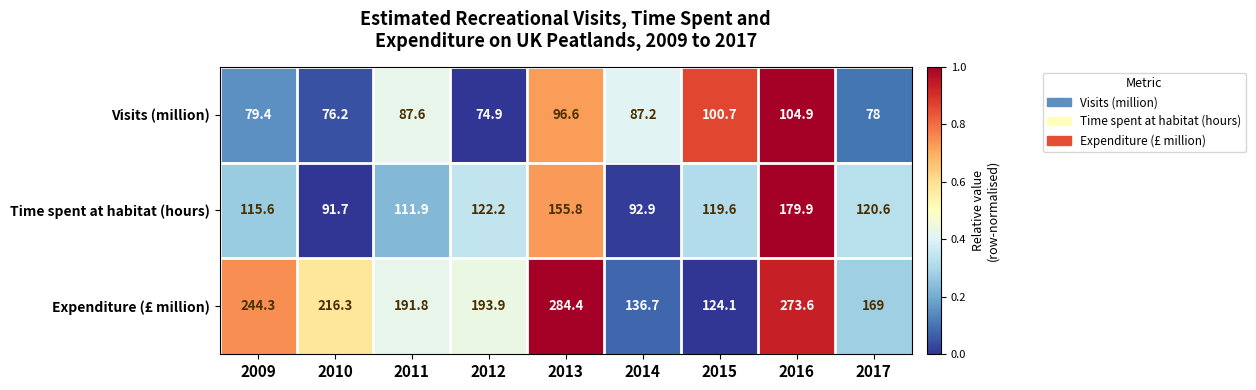

Between 2011 and 2013, which series saw the biggest shift?

Expenditure (£ million)